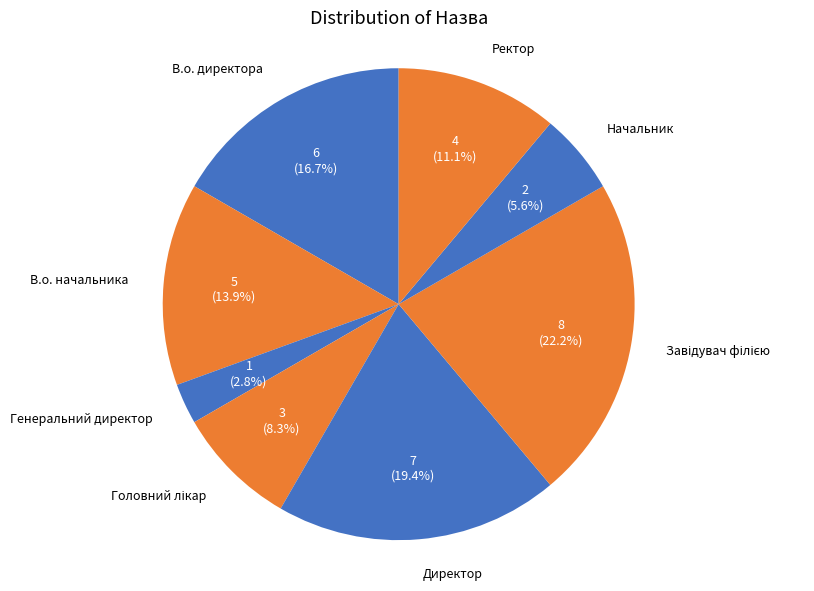

Count the number of slices in the pie.

8